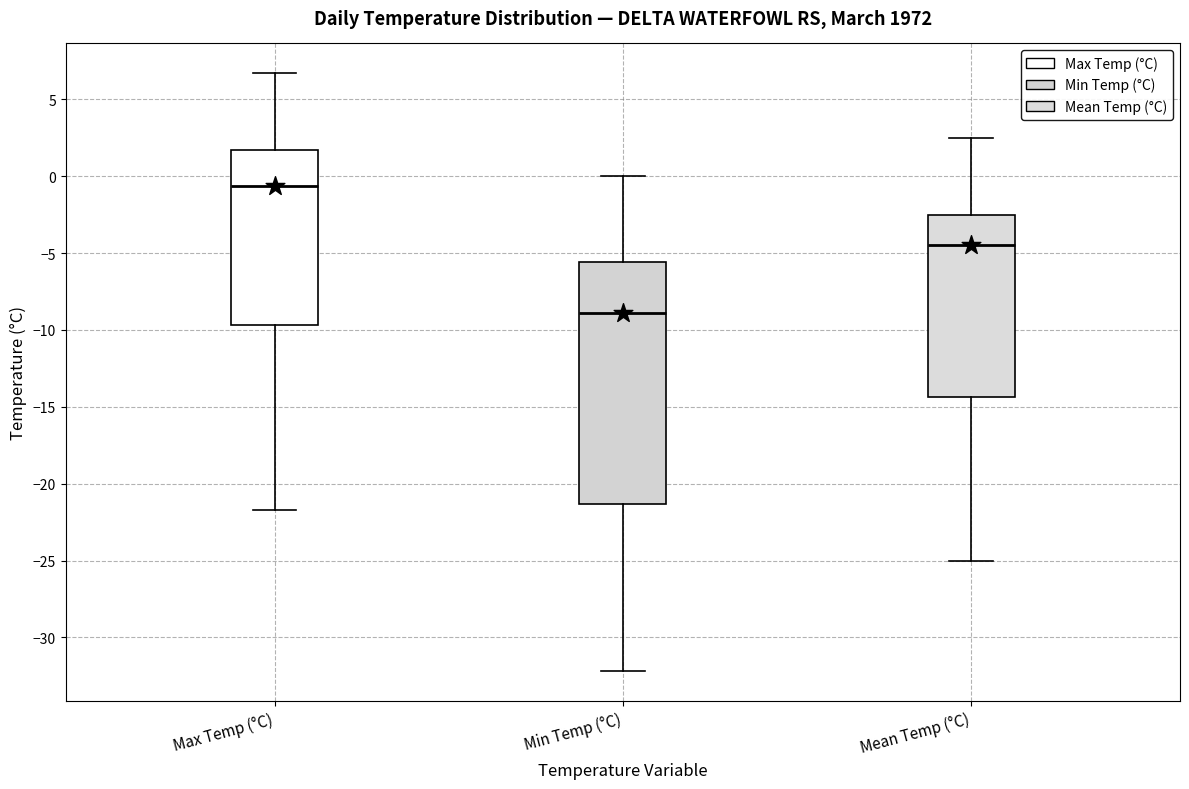

Reading left to right, transcribe this box plot: for each box, give where its median line is, the range the box spans, and where its two whiskers end, as read against the y-axis. The values are not printed on the chart, so give them approximately, as read against the axis.

Max Temp (°C): median -0.5, box -9.5 to 1.5, whiskers -21.5 to 6.5
Min Temp (°C): median -9.0, box -21.5 to -5.5, whiskers -32.0 to 0.0
Mean Temp (°C): median -4.5, box -14.5 to -2.5, whiskers -25.0 to 2.5